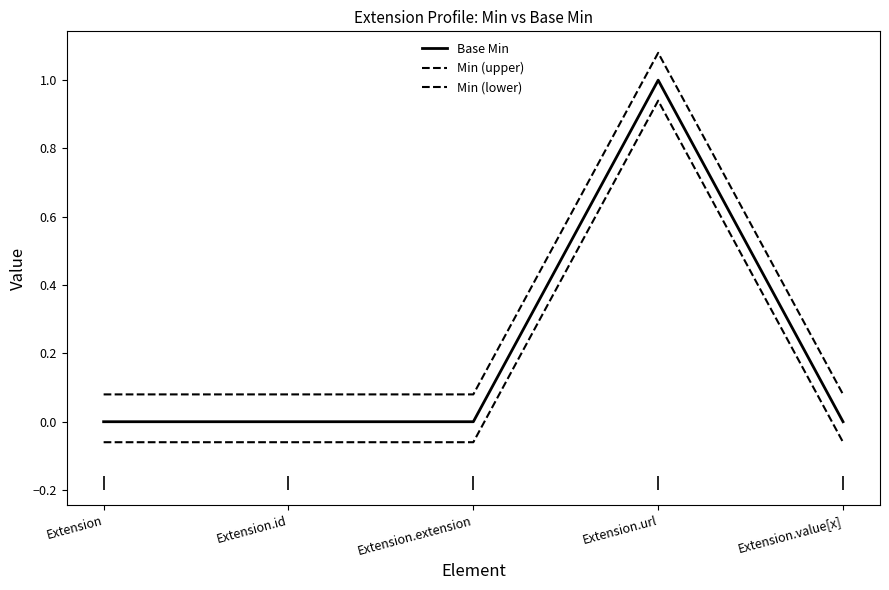

How many lines are shown in the chart?

3